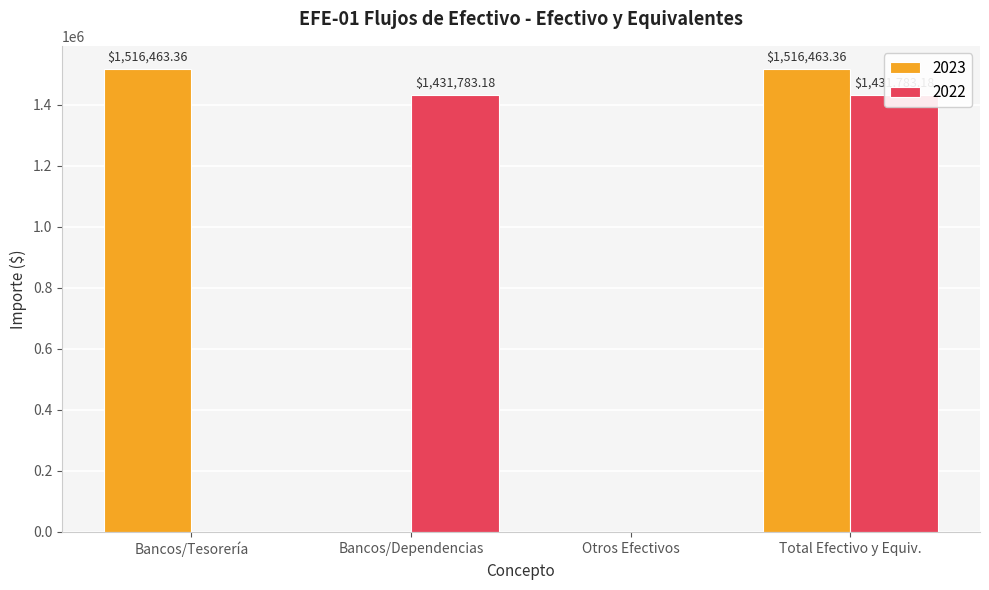

Count the number of categories in the chart.

4